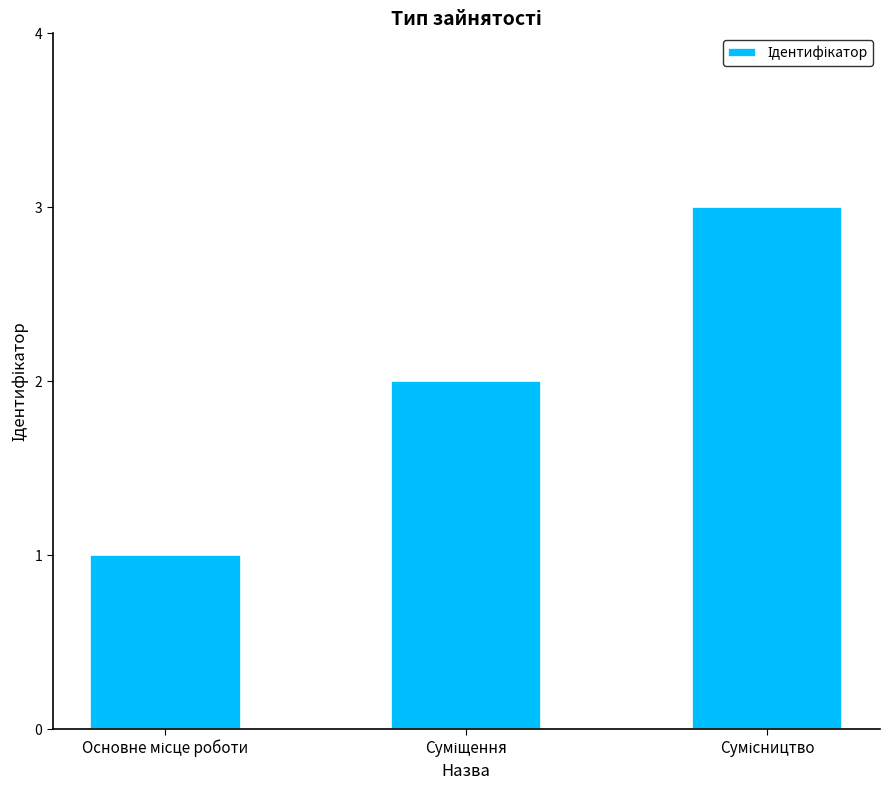

How many data points are less than 2?

1